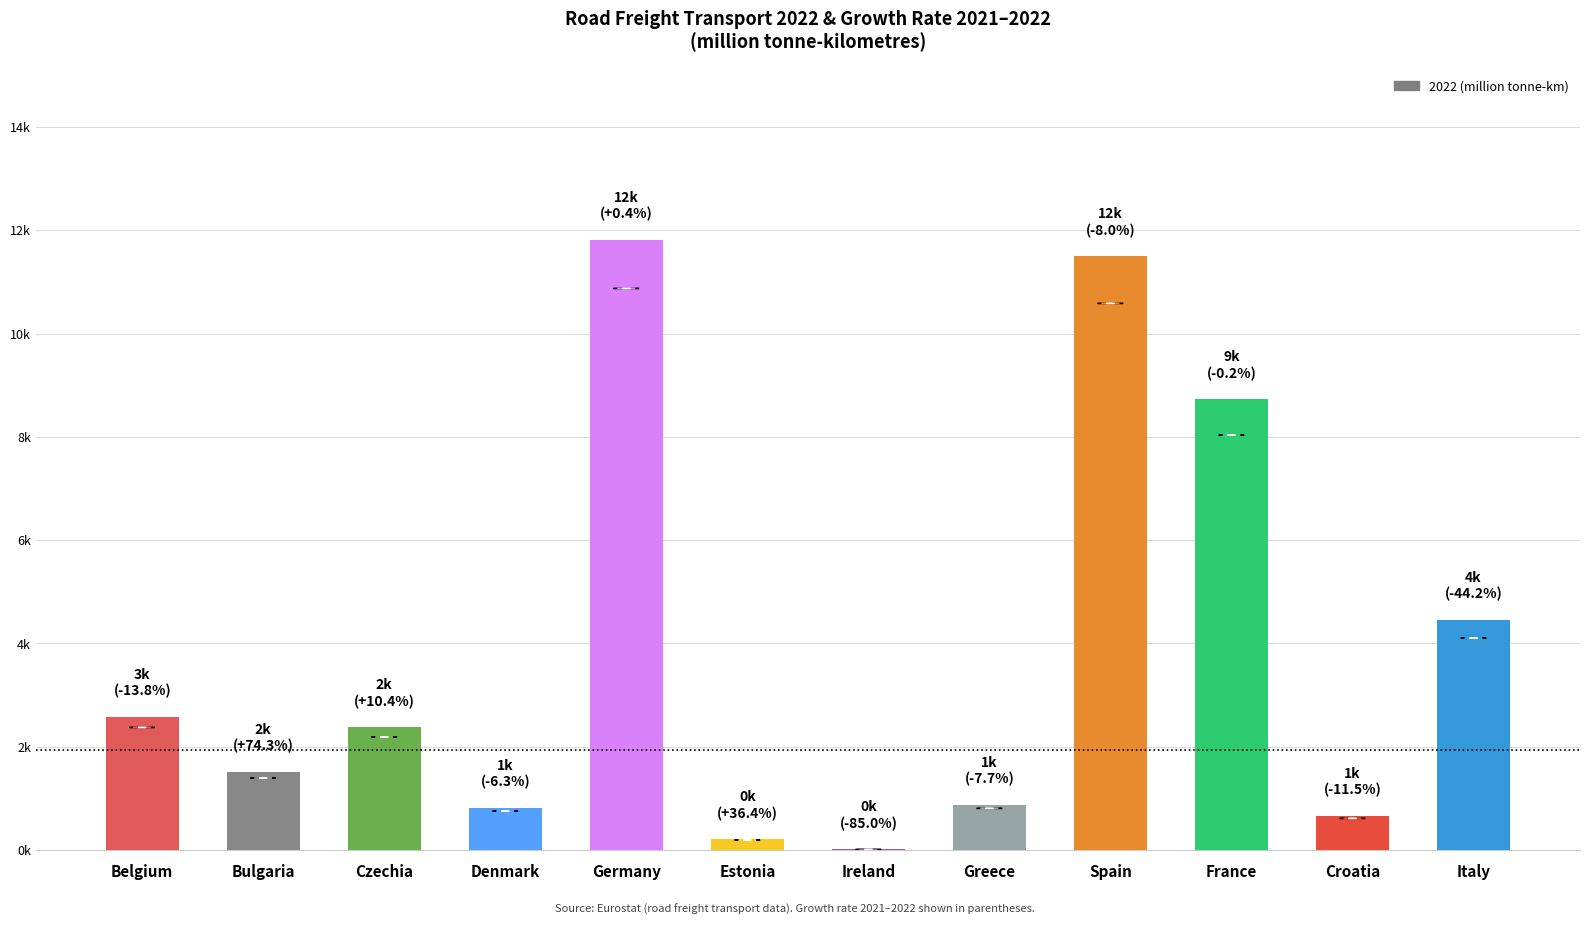

Are the bars horizontal?

No